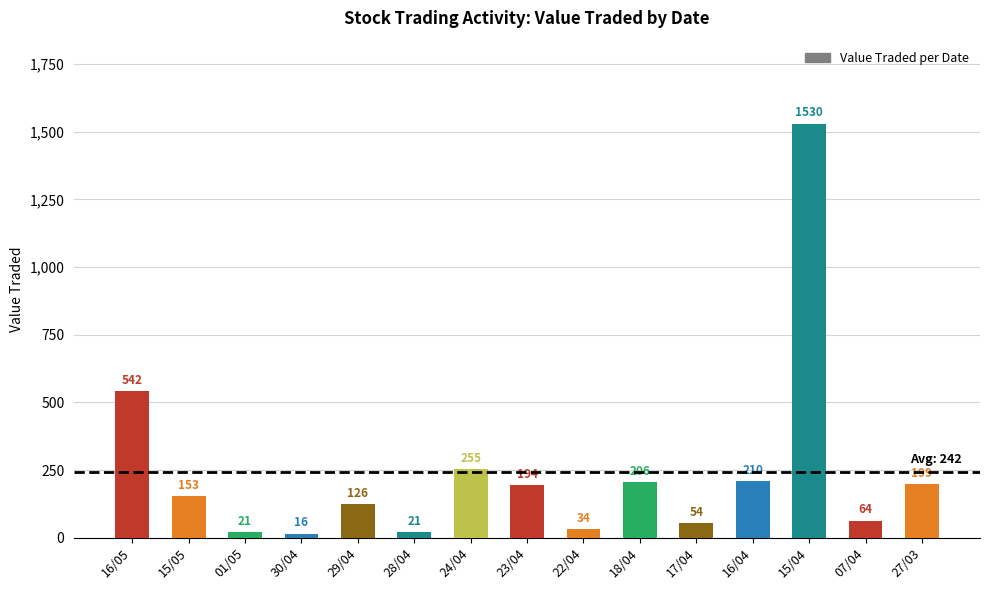

Count the number of categories in the chart.

15